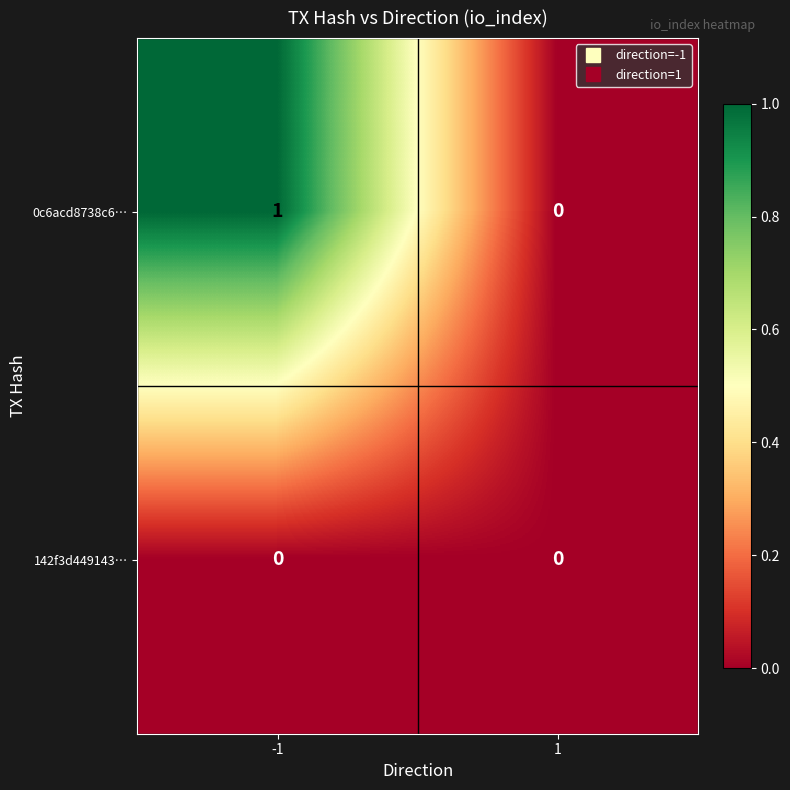

Which series has the largest total across all categories?

0c6acd8738c6…